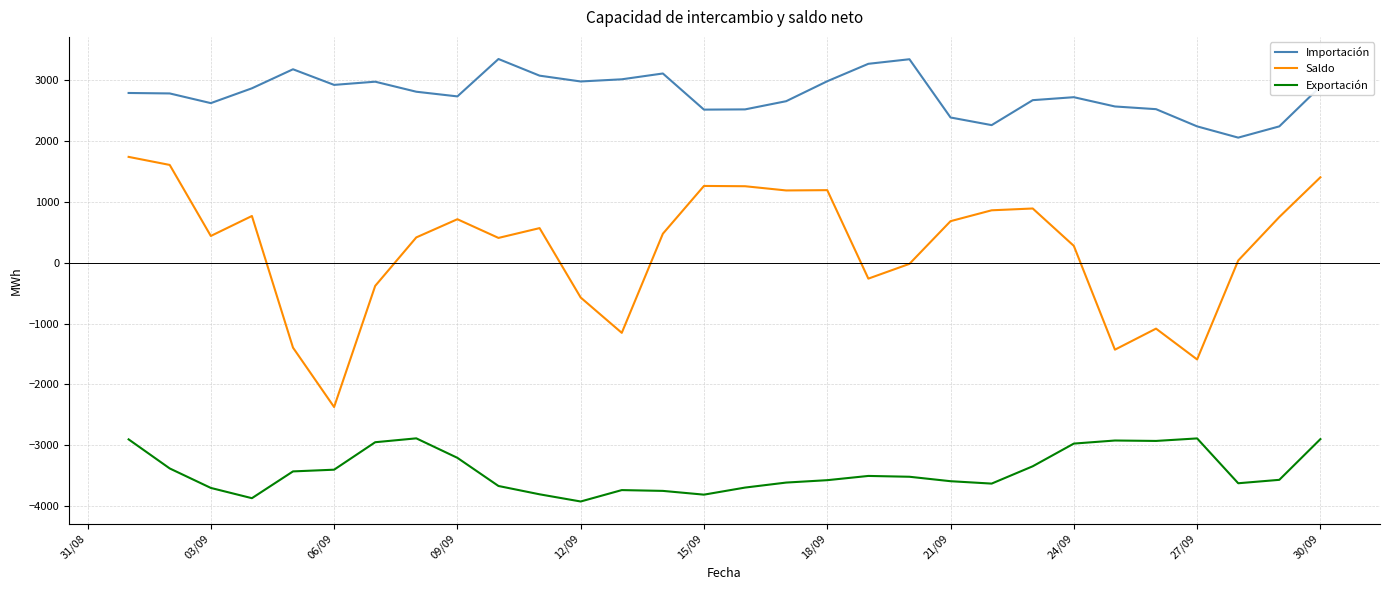

Which series has the largest total across all categories?

Importación